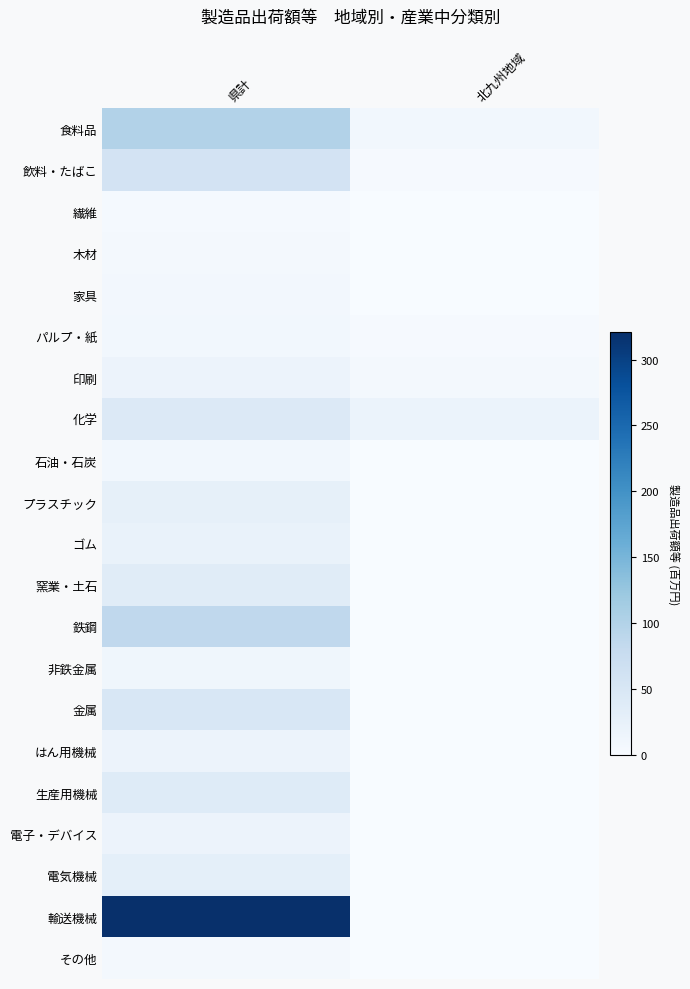

At which category does the chart reach its peak across all series?

県計